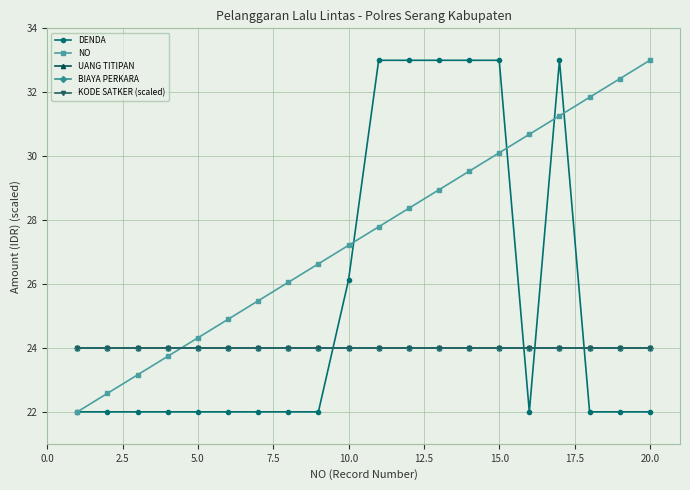

Does the chart display data point markers on the line(s)?

Yes